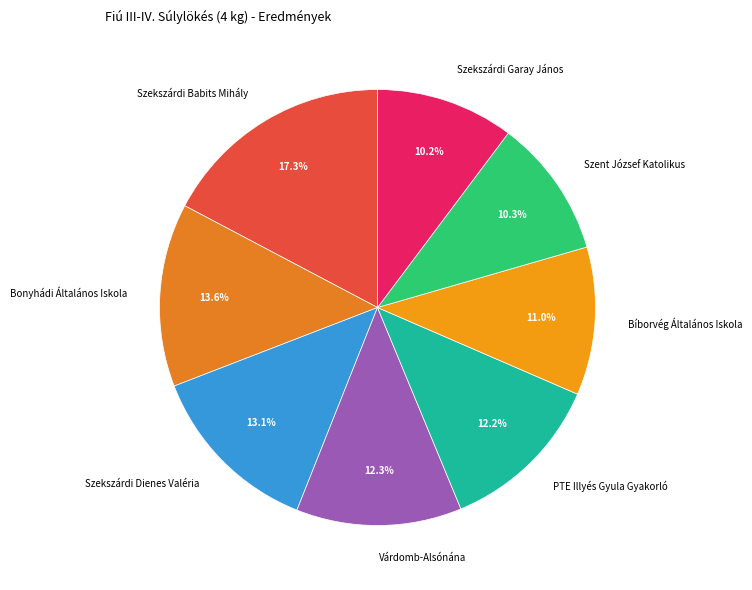

How many slices are in this pie chart?

8